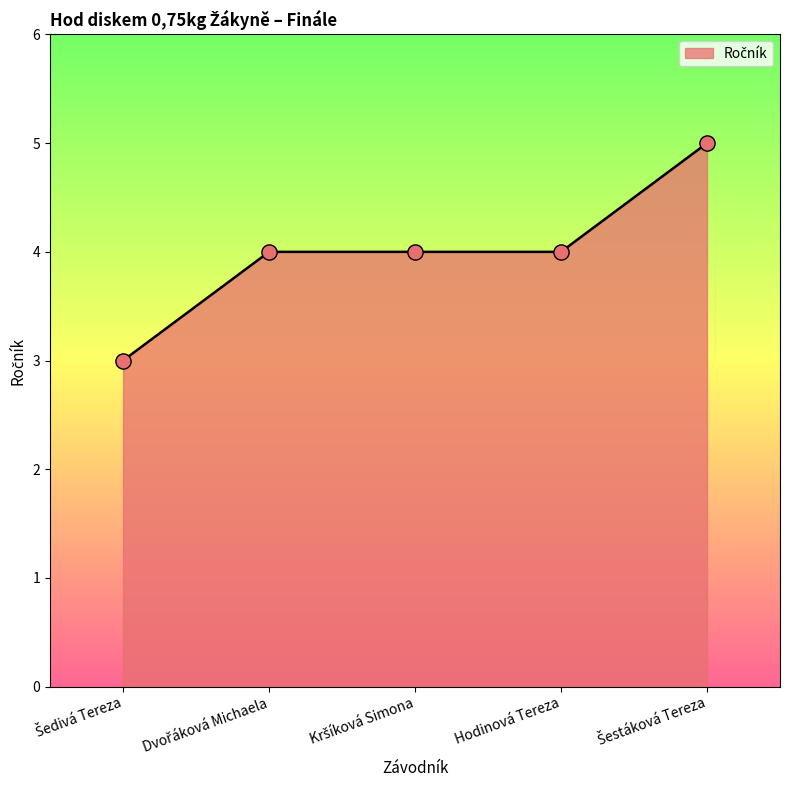

Is it true that the value at Hodinová Tereza is 4?

True